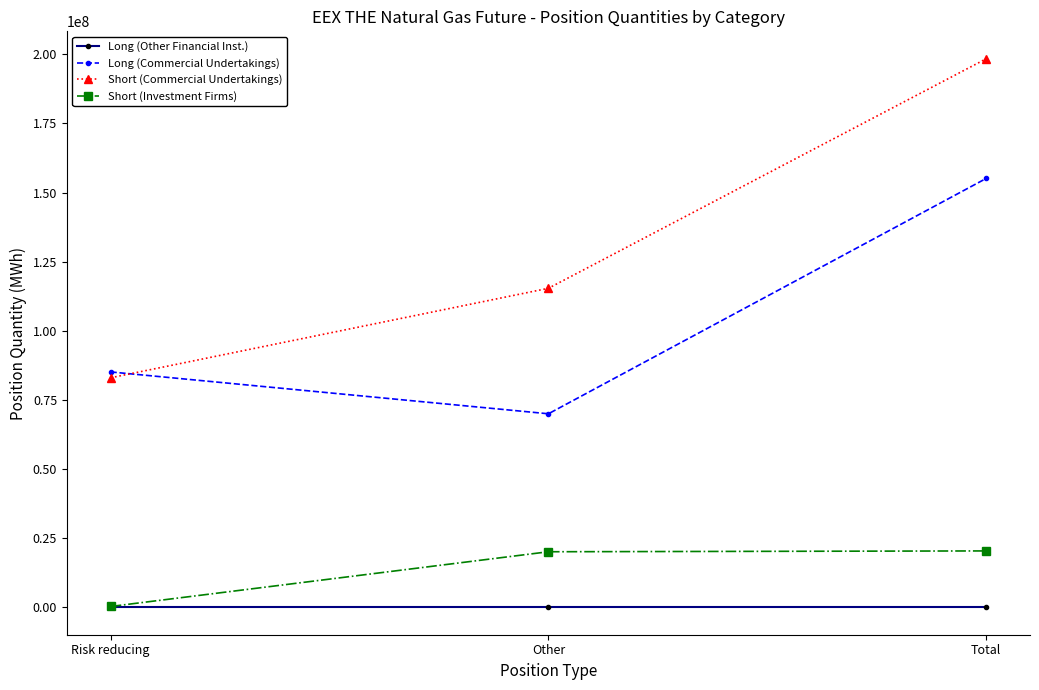

What is the label of the 2nd point from the left?

Other